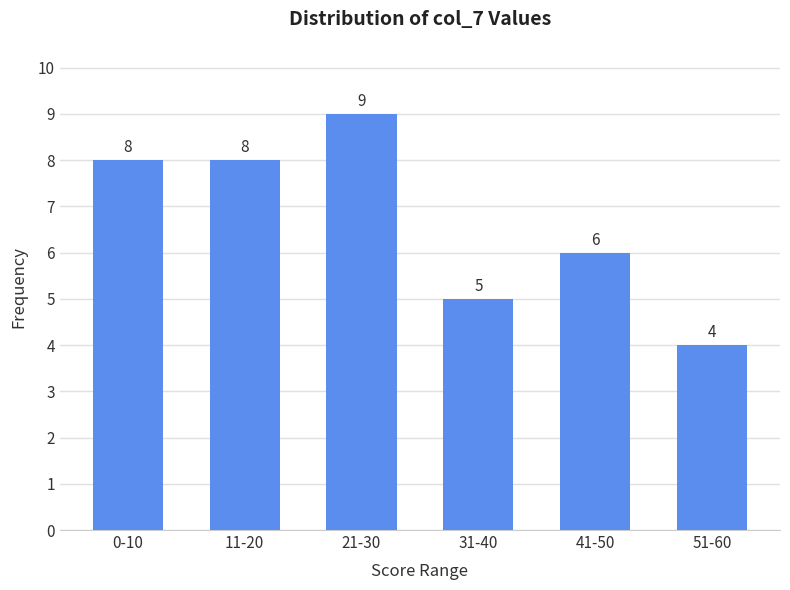

Reading left to right, list all the values displayed in this chart.

8	8	9	5	6	4